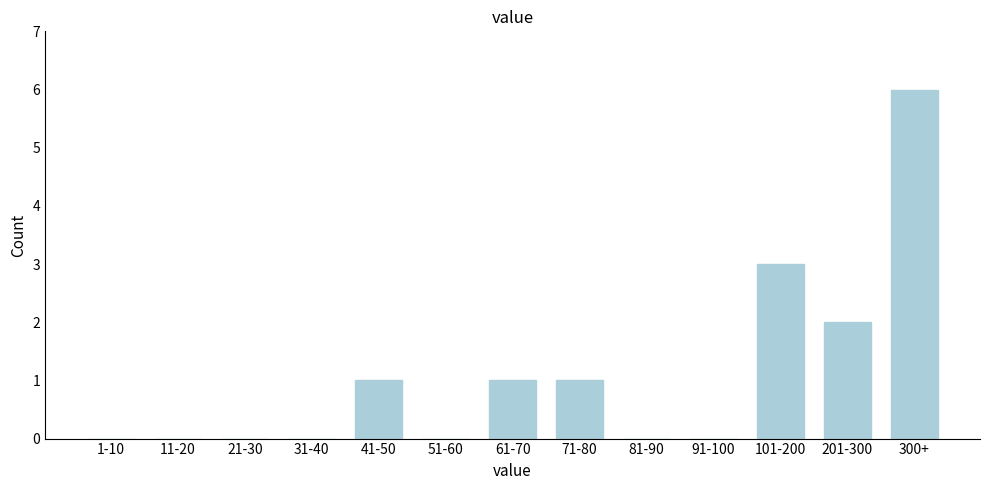

Reading right to left, transcribe all the data shown in this chart.

300+=6	201-300=2	101-200=3	91-100=0	81-90=0	71-80=1	61-70=1	51-60=0	41-50=1	31-40=0	21-30=0	11-20=0	1-10=0